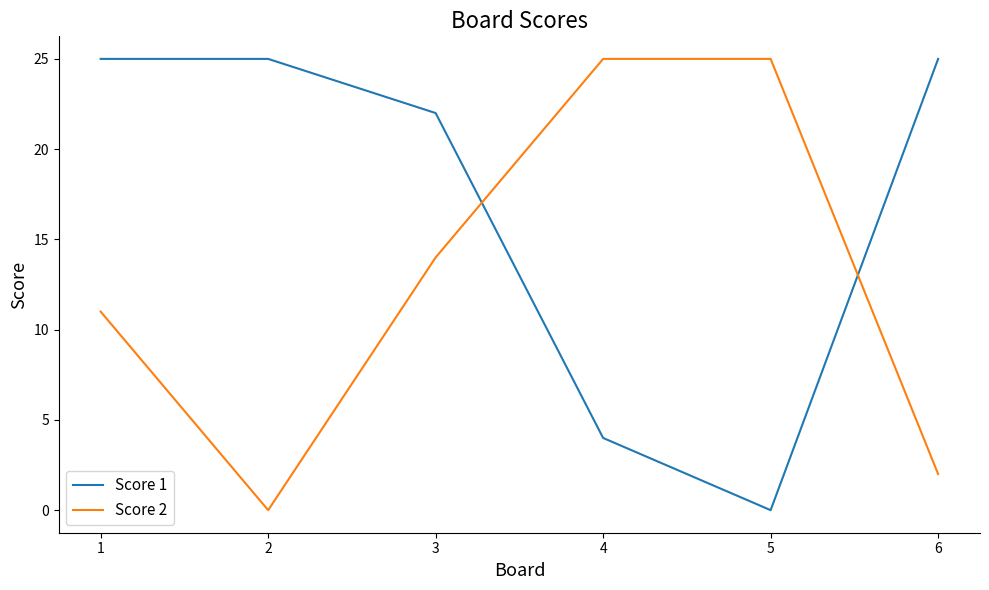

True or false: Score 1 and Score 2 cross at least once.

True